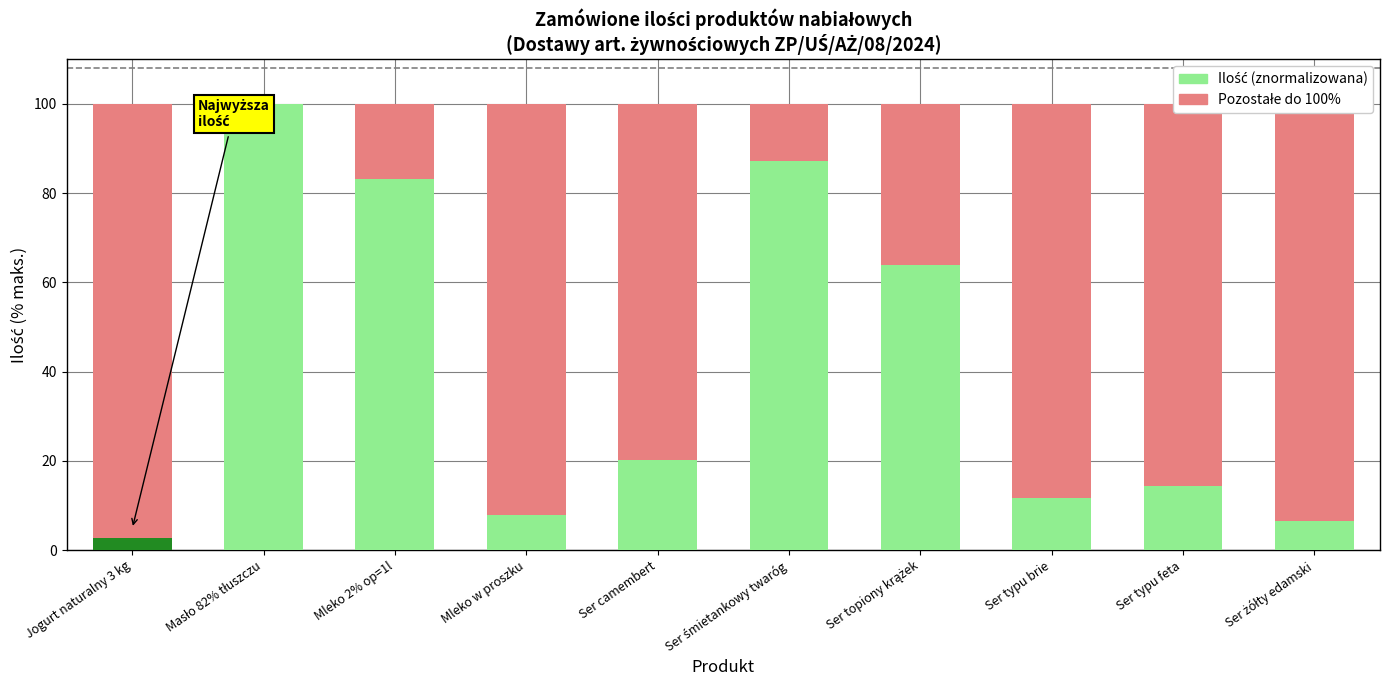

What is the value of the Pozostałe do 100% bar at the 7th from the left?

36.0